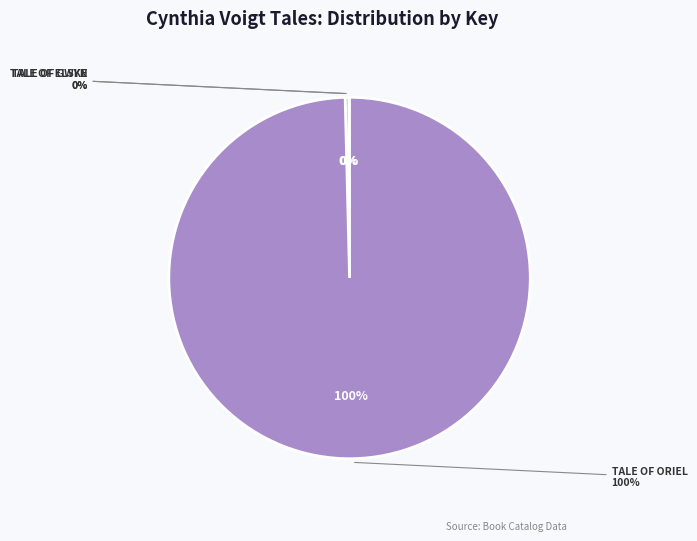

Count the number of slices in the pie.

3